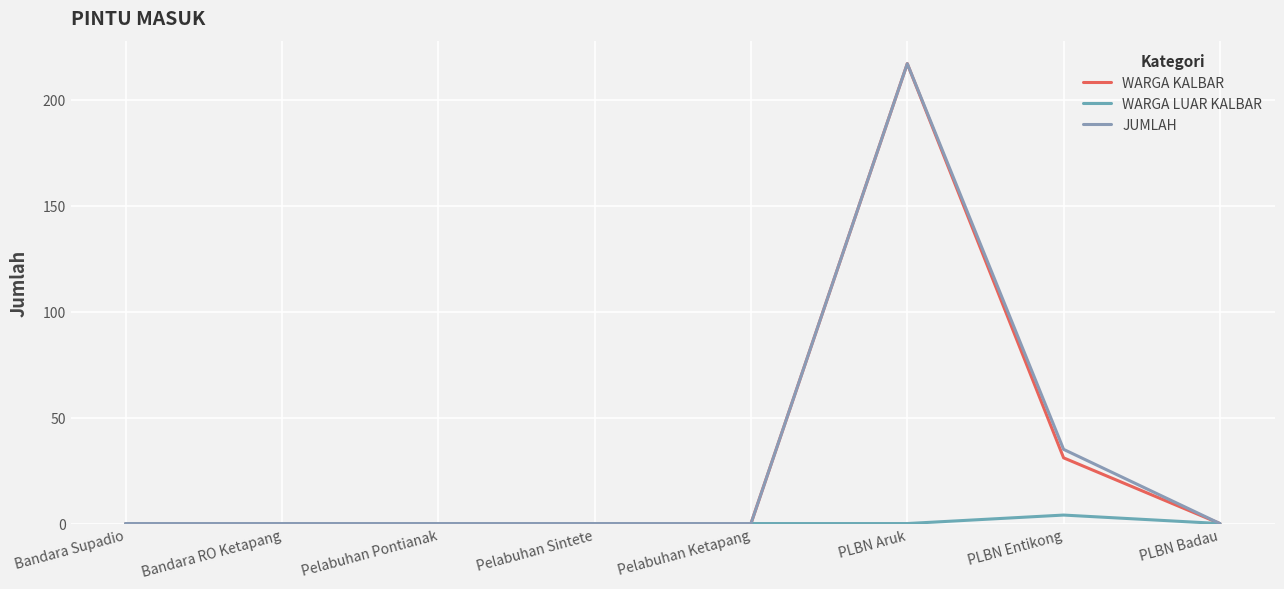

Does the chart display data point markers on the line(s)?

No